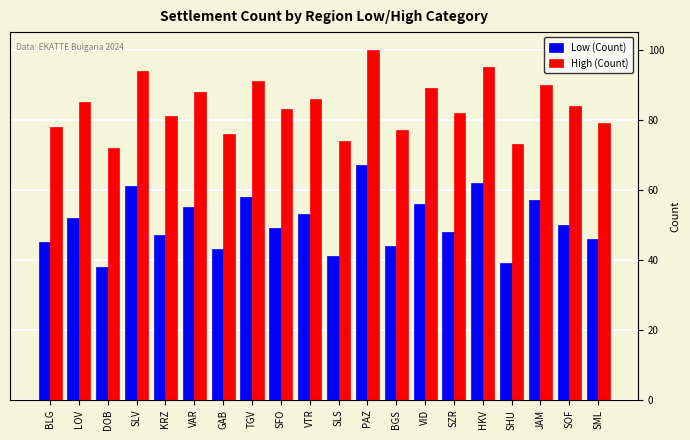

What is the lowest value of the High (Count) series?

72